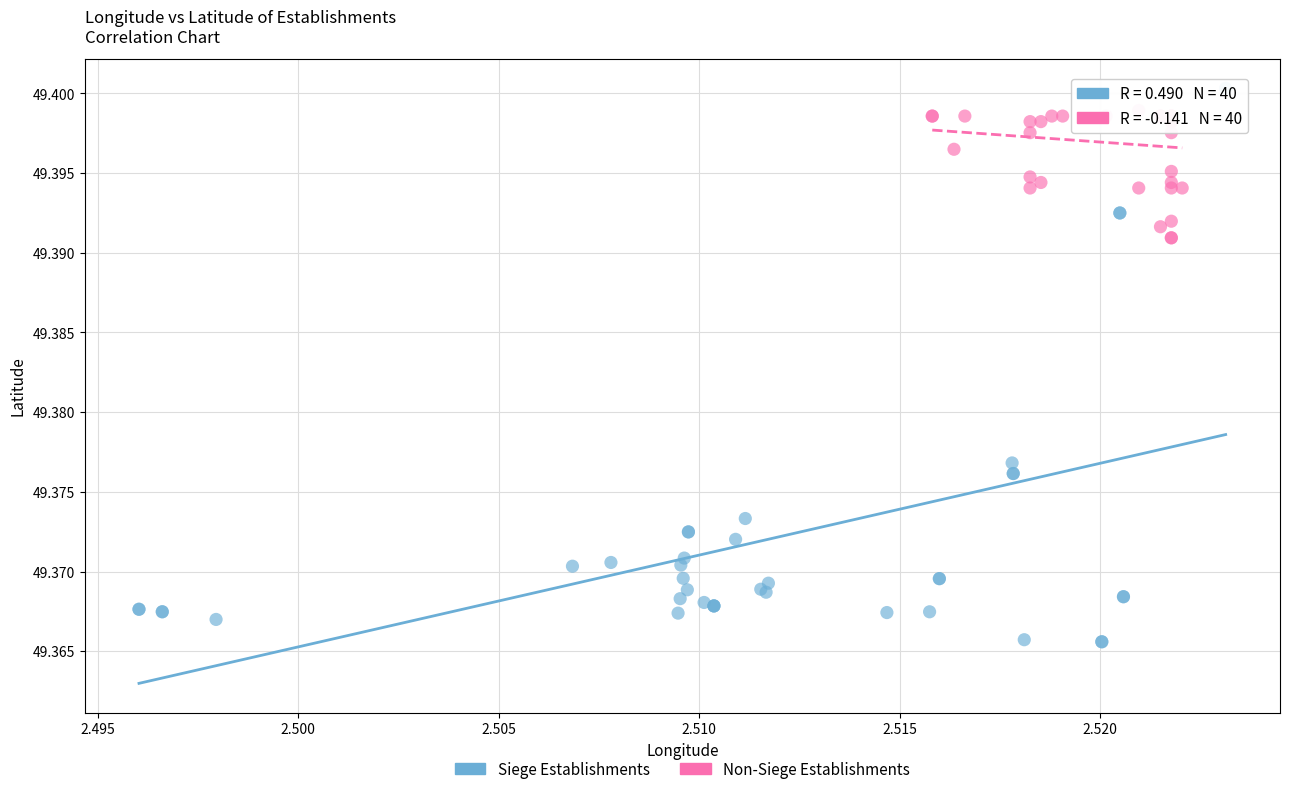

Which series has the widest spread of Y values?

Siege Establishments